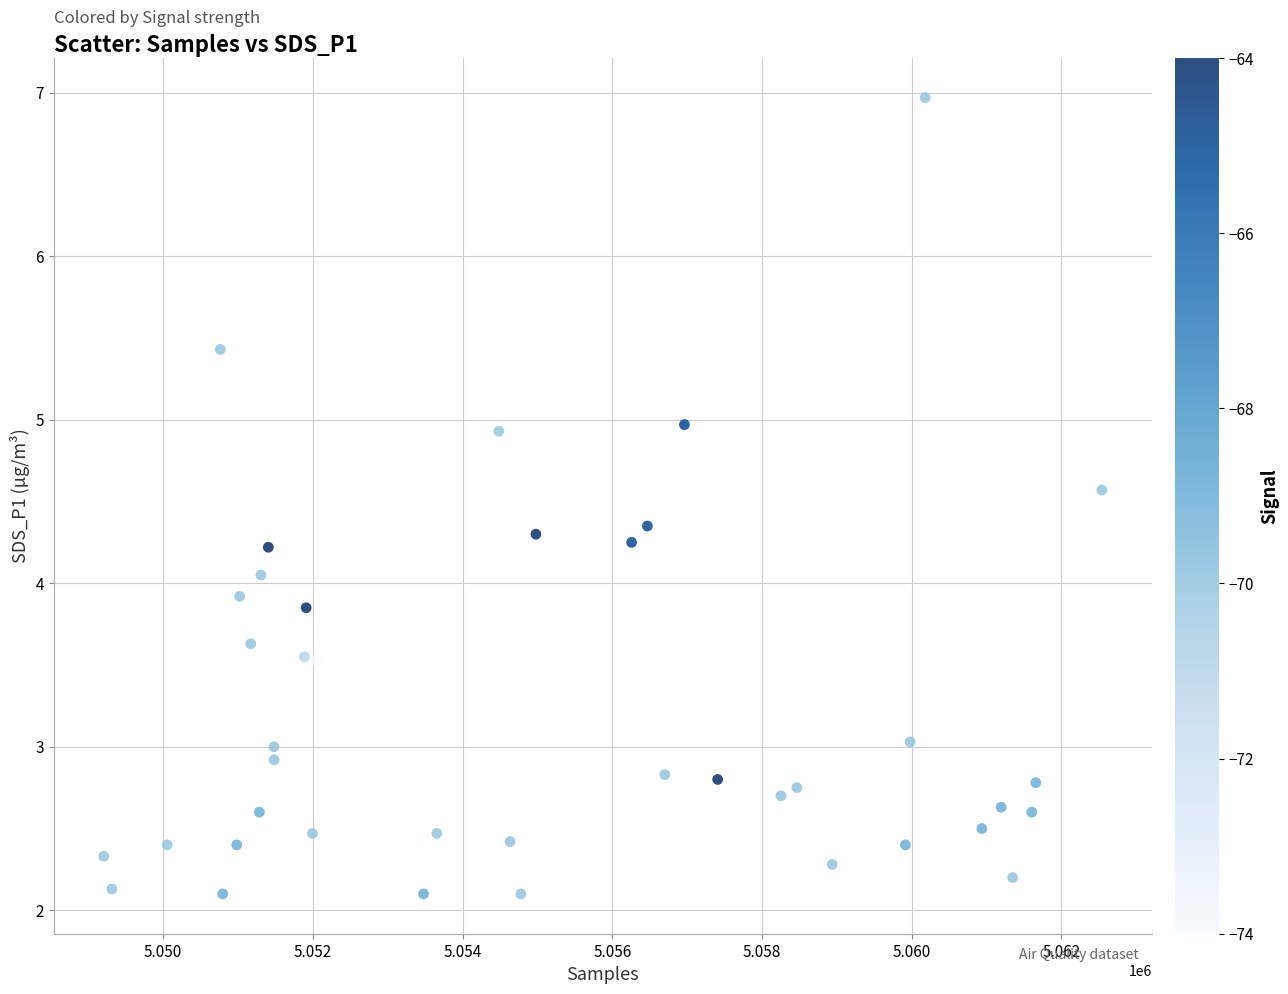

What is the range of Y values (max minus min)?

4.9